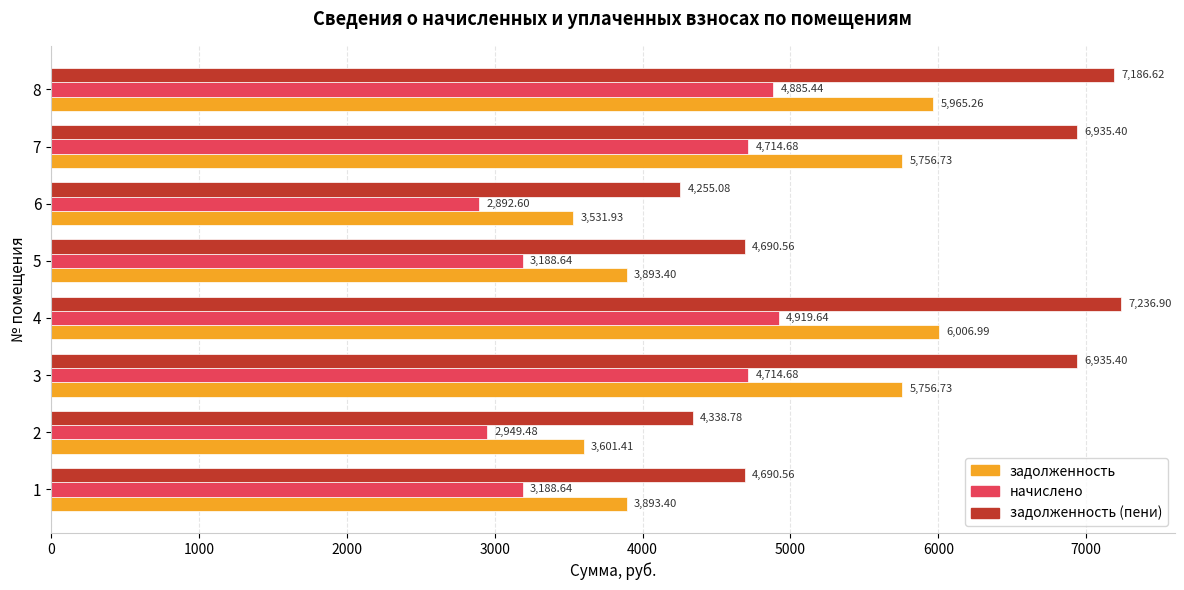

What is the average value of the задолженность (пени) series?

5783.7